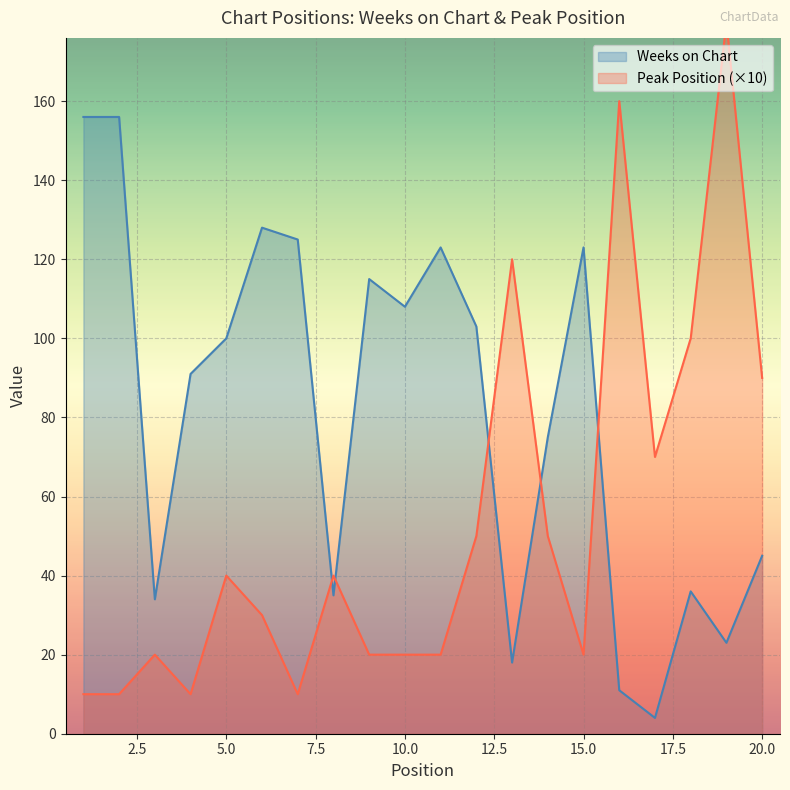

At which label does Peak Position first exceed 40?

12